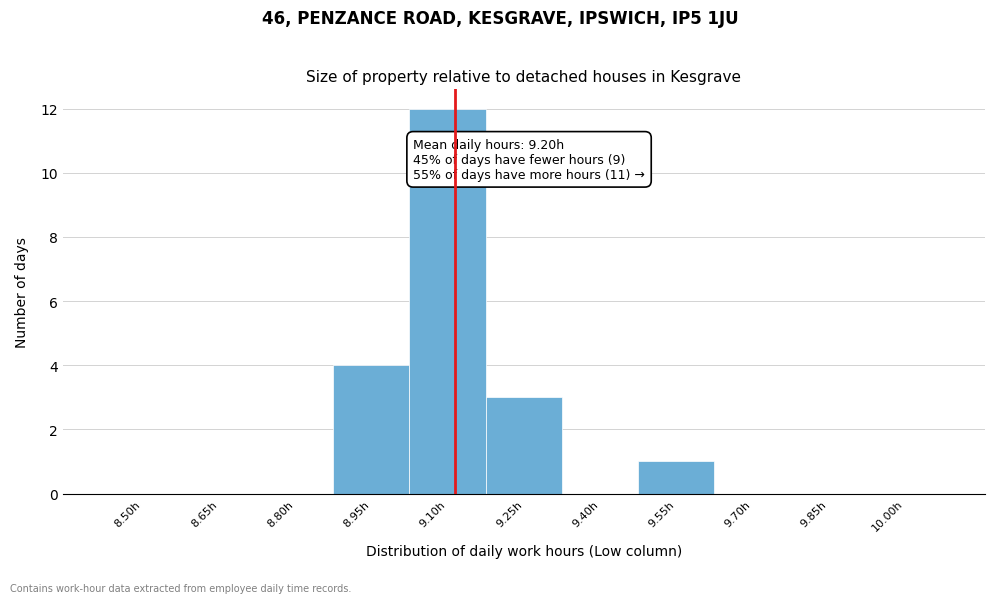

Reading left to right, what are all the values shown in this chart?

8.50h=0	8.65h=0	8.80h=0	8.95h=4	9.10h=12	9.25h=3	9.40h=0	9.55h=1	9.70h=0	9.85h=0	10.00h=0